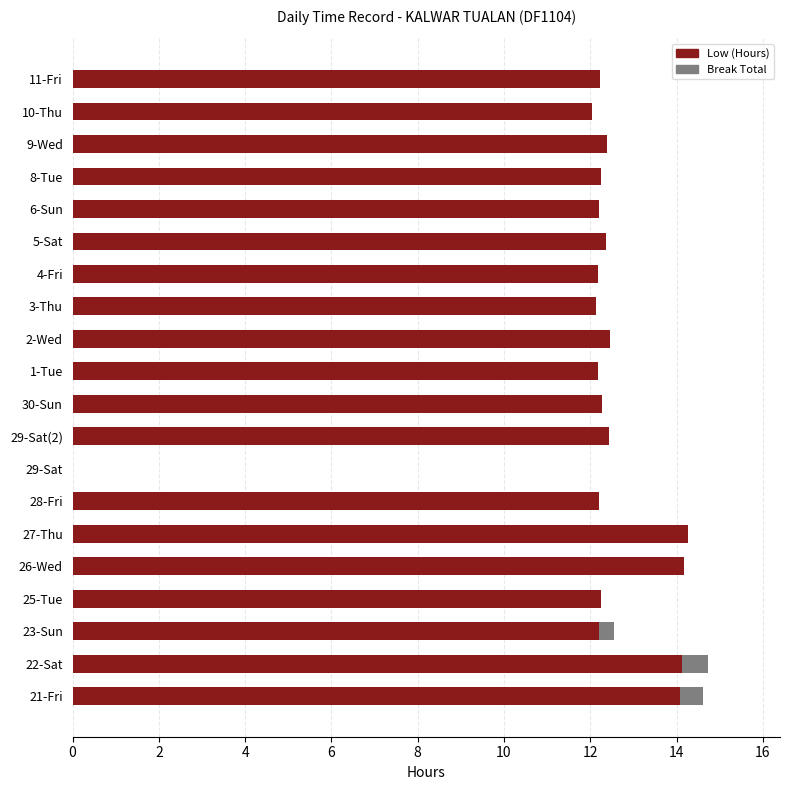

The value of Low (Hours) at 2-Wed is 12.5. True or false?

True